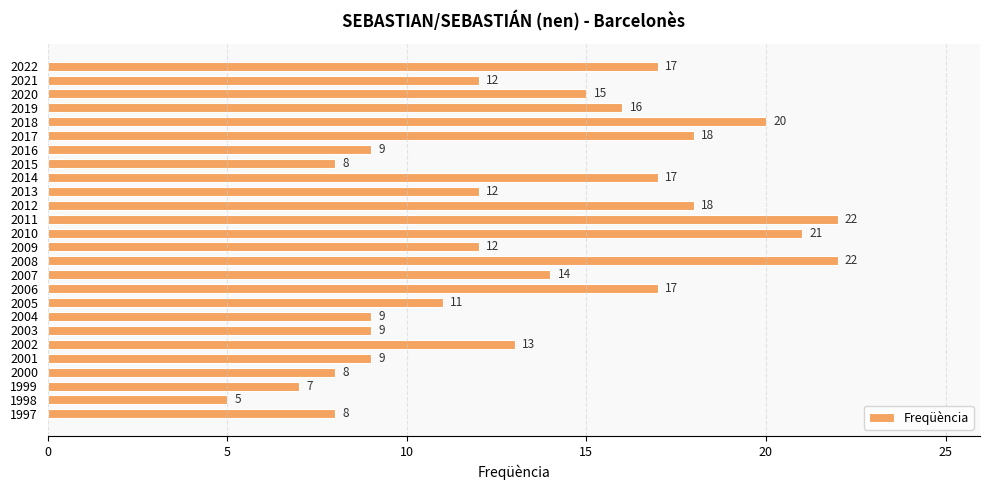

Count the number of categories in the chart.

26